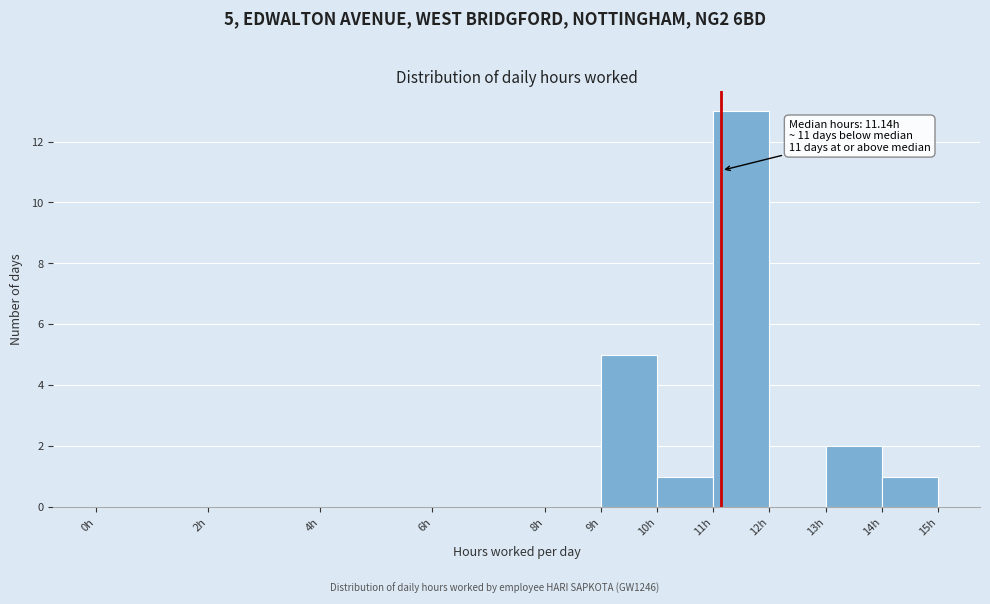

Which range on the x-axis has the tallest bar?

11 to 12